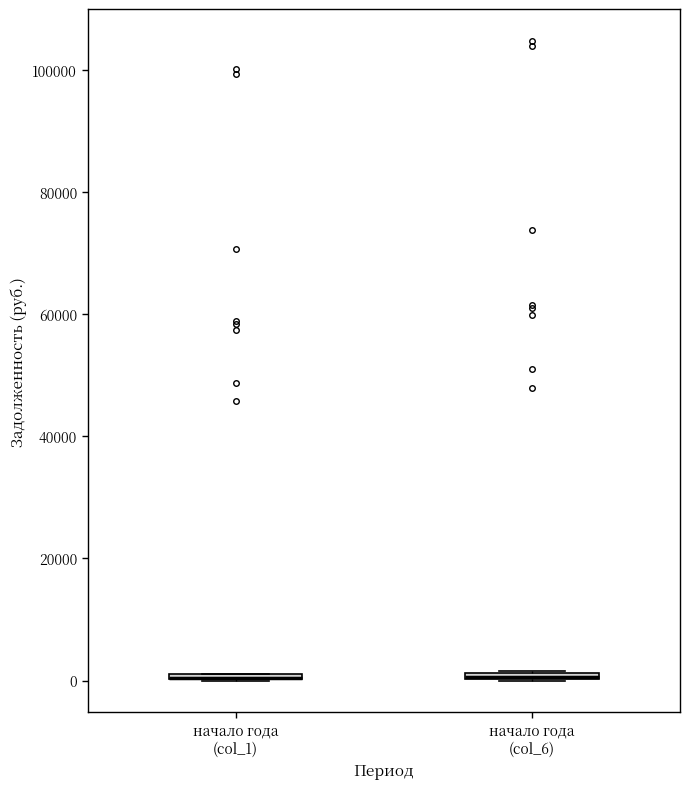

Where is the upper edge of the box for начало года (col_6) on the y-axis? The values are not printed on the chart, so give them approximately, as read against the axis.

2000